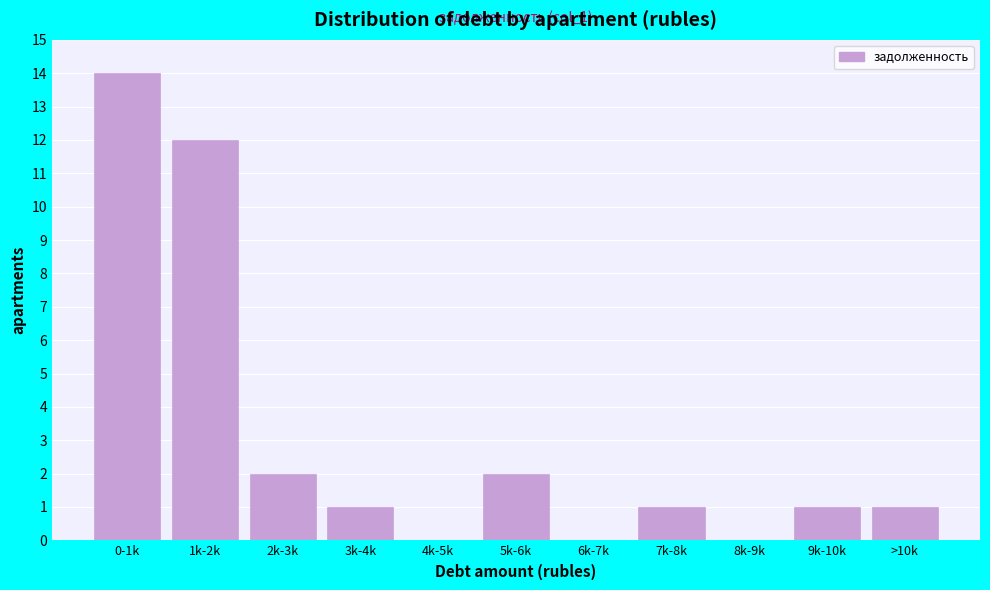

Reading left to right, transcribe all the data shown in this chart.

0-1k=14	1k-2k=12	2k-3k=2	3k-4k=1	4k-5k=0	5k-6k=2	6k-7k=0	7k-8k=1	8k-9k=0	9k-10k=1	>10k=1